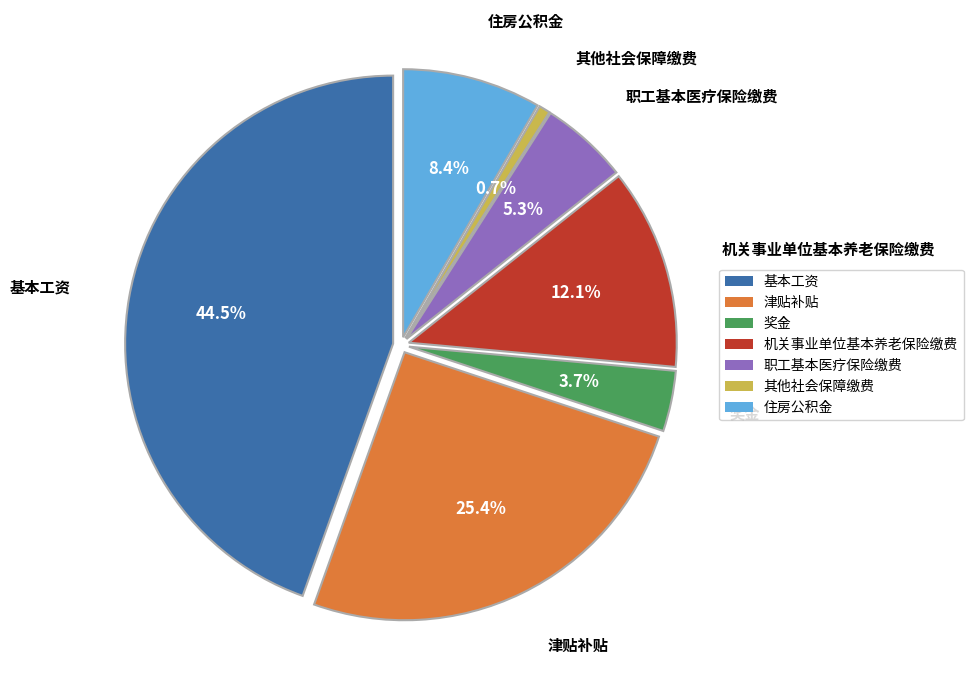

What percentage is the 职工基本医疗保险缴费 slice, to the nearest percent?

5%